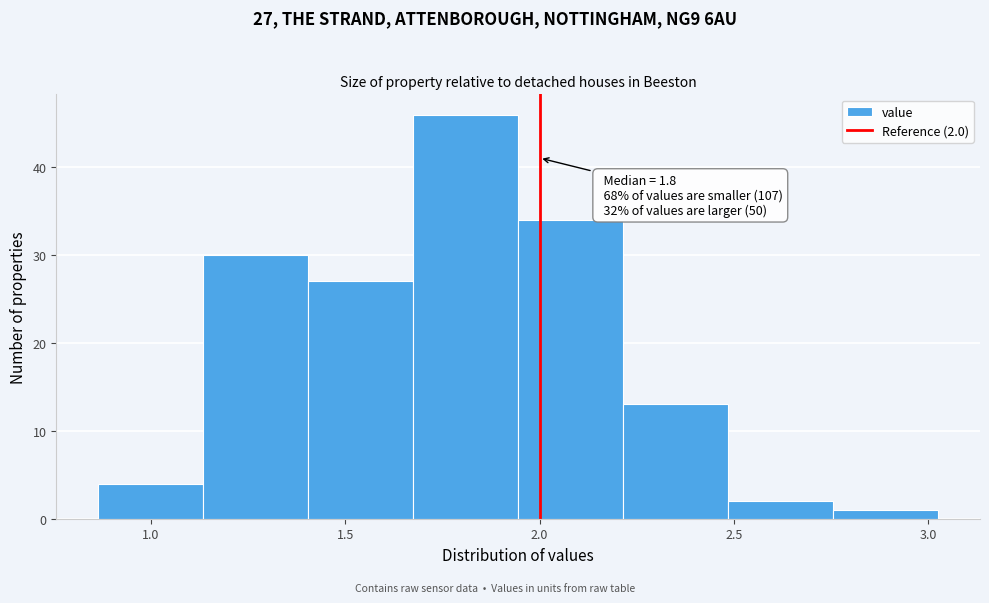

Over which range of the x-axis is the bar tallest?

1.675 to 1.945